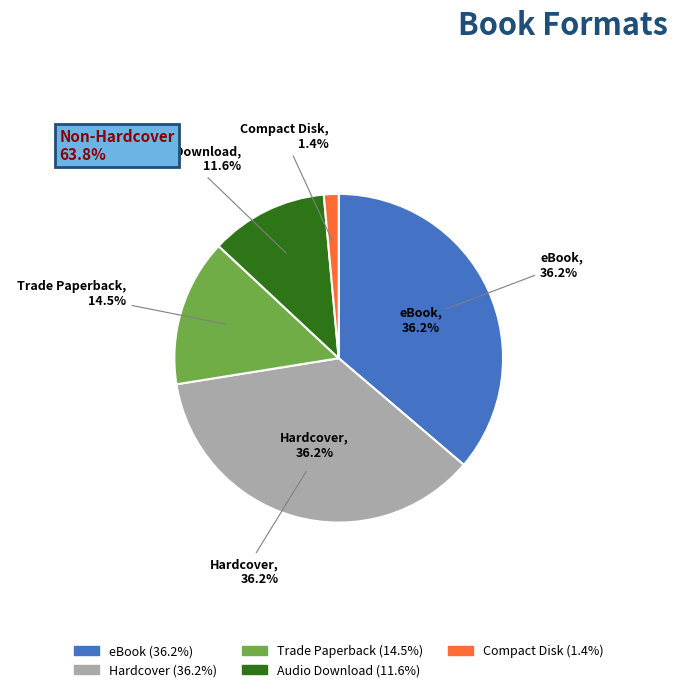

Between eBook and Compact Disk, which is larger?

eBook